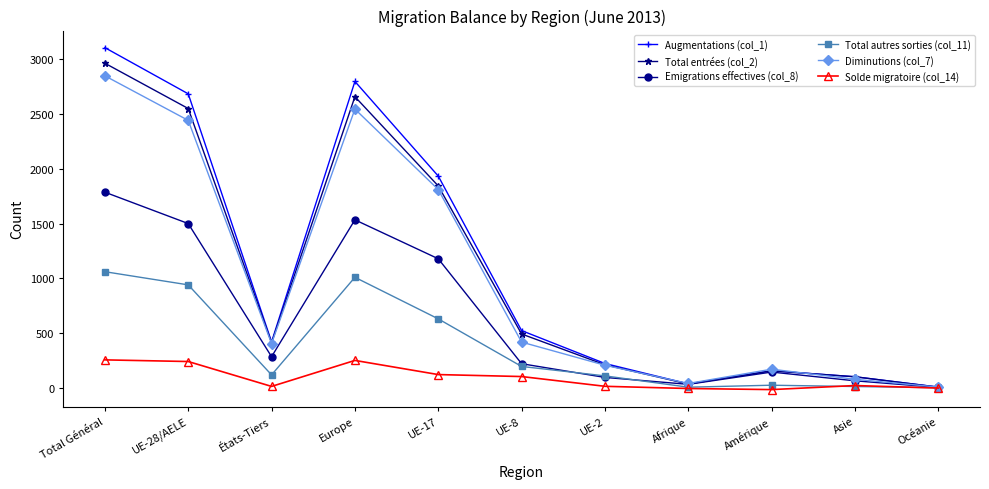

Which series has the widest spread of values?

Augmentations (col_1)